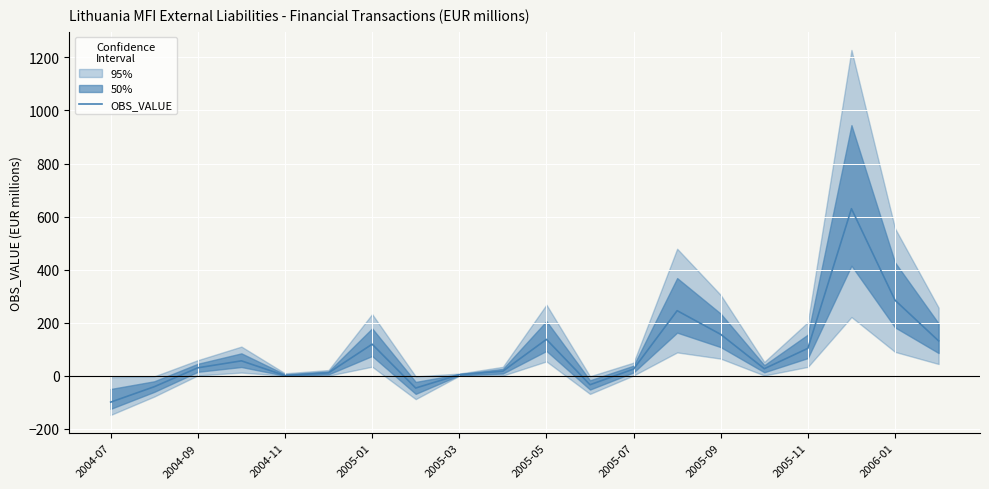

What is the minimum value for OBS_VALUE?

-99.1